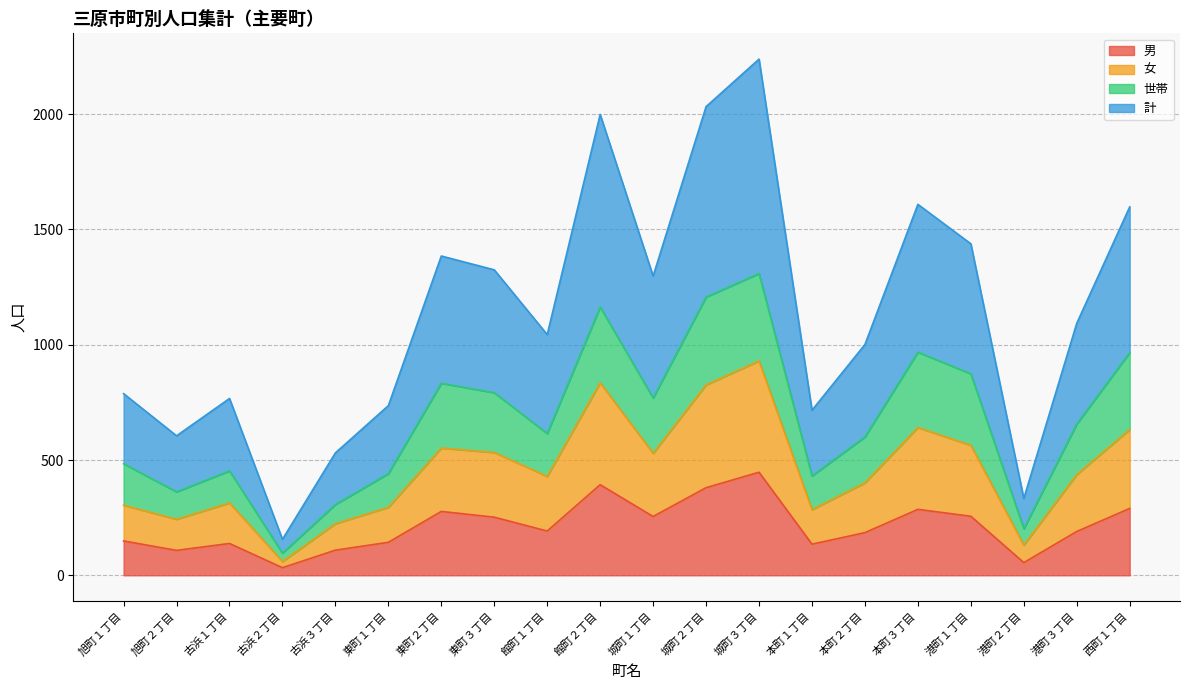

How many interior local peaks does the 計 series have?

5